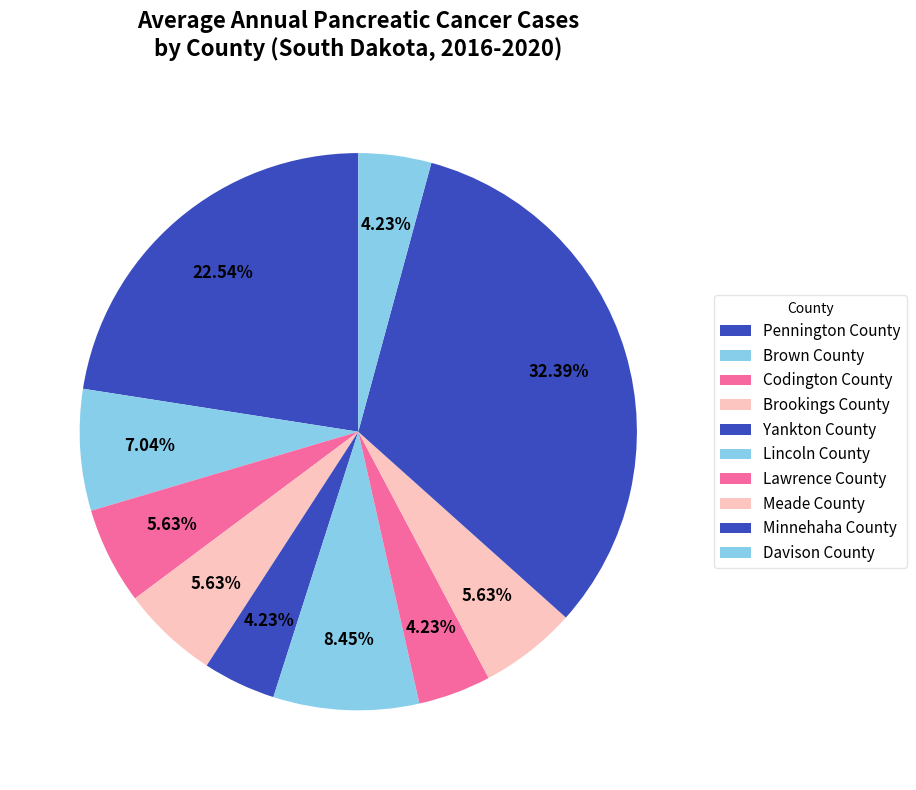

How many slices are in this pie chart?

10